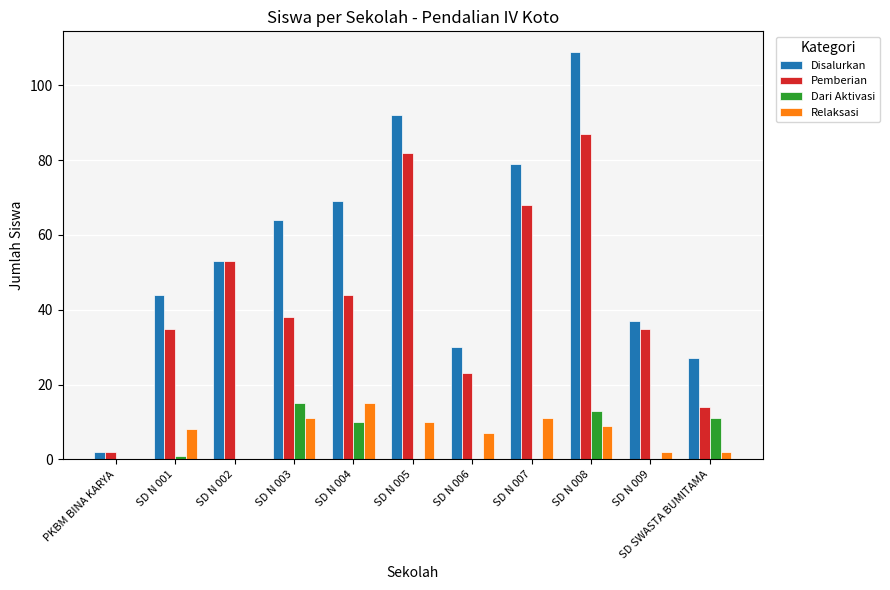

At which label does Disalurkan reach its peak?

SD N 008